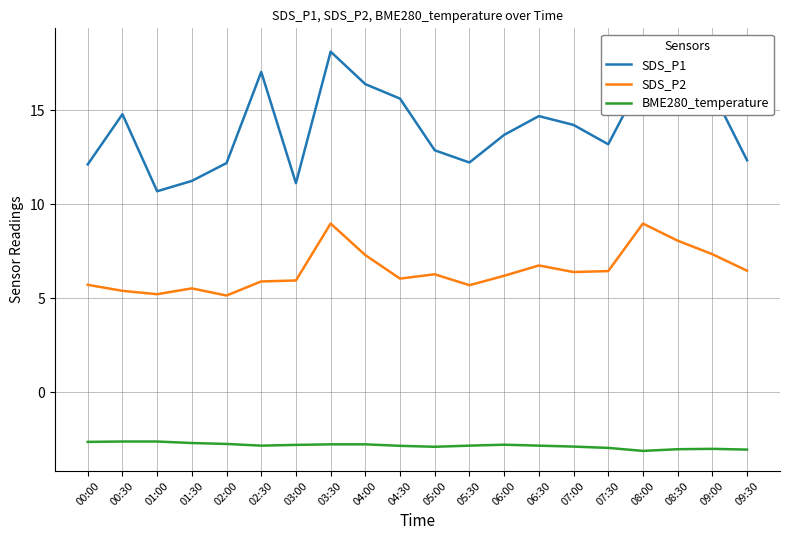

Reading right to left, what are all the values shown in this chart?

SDS_P1: 09:30=12.3	09:00=16.0	08:30=18.3	08:00=16.7	07:30=13.2	07:00=14.2	06:30=14.7	06:00=13.7	05:30=12.2	05:00=12.9	04:30=15.6	04:00=16.4	03:30=18.1	03:00=11.1	02:30=17.1	02:00=12.2	01:30=11.2	01:00=10.7	00:30=14.8	00:00=12.1
SDS_P2: 09:30=6.5	09:00=7.3	08:30=8.1	08:00=9.0	07:30=6.5	07:00=6.4	06:30=6.8	06:00=6.2	05:30=5.7	05:00=6.3	04:30=6.0	04:00=7.3	03:30=9.0	03:00=6.0	02:30=5.9	02:00=5.2	01:30=5.5	01:00=5.2	00:30=5.4	00:00=5.7
BME280_temperature: 09:30=-3.0	09:00=-3.0	08:30=-3.0	08:00=-3.1	07:30=-3.0	07:00=-2.9	06:30=-2.8	06:00=-2.8	05:30=-2.8	05:00=-2.9	04:30=-2.9	04:00=-2.8	03:30=-2.8	03:00=-2.8	02:30=-2.8	02:00=-2.8	01:30=-2.7	01:00=-2.6	00:30=-2.6	00:00=-2.6